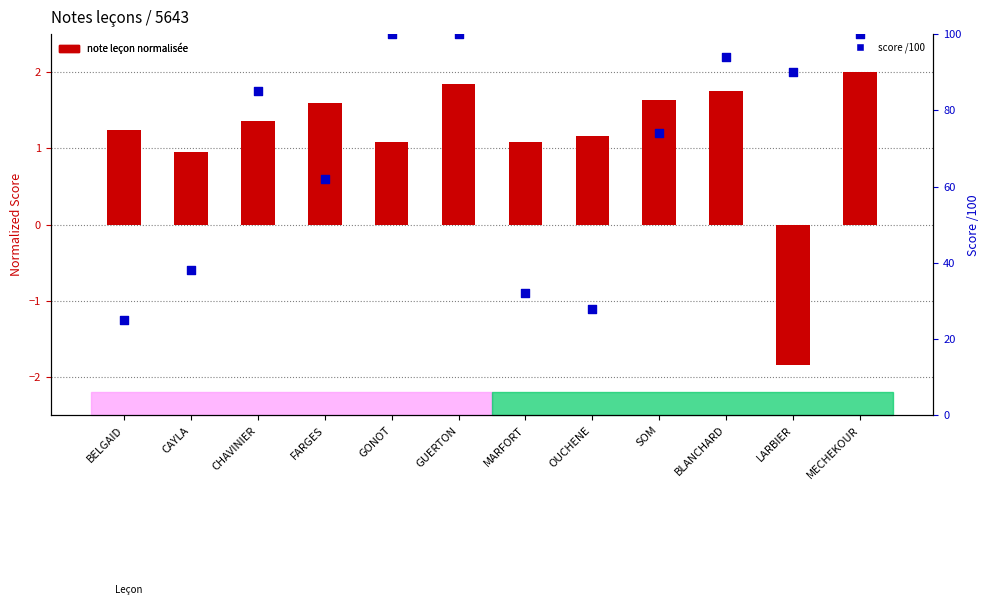

Which series has the largest total across all categories?

note leçon (Visiting Day care)